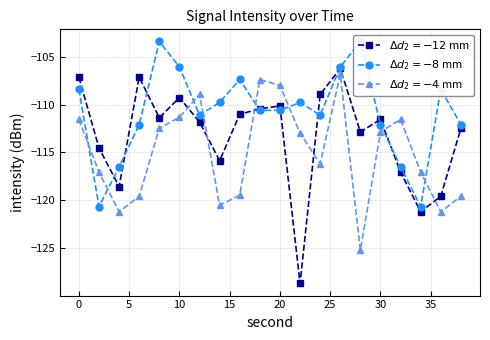

Is it true that minute=1 equals -108.4 at 36?

True